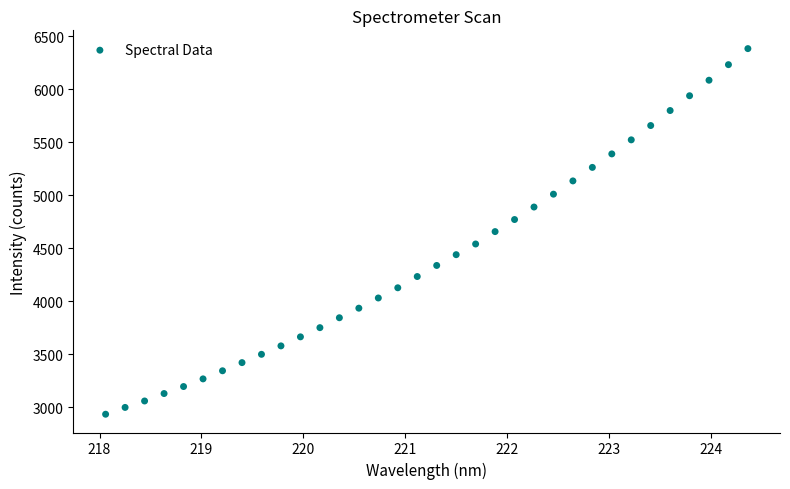

What is the range of X values (max minus min)?

6.3